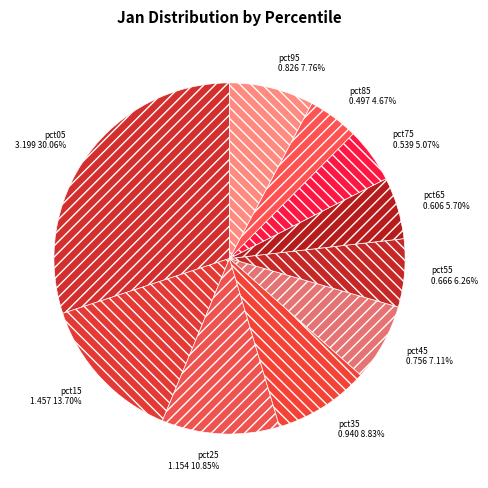

Which slice is the largest?

pct05